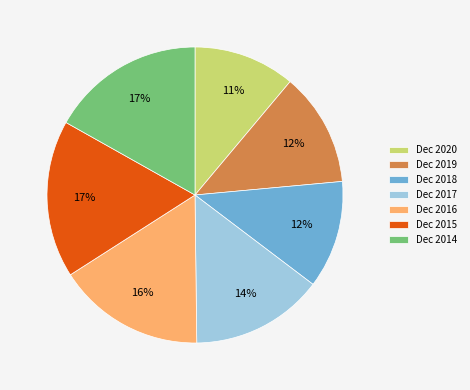

To the nearest percent, what is the difference between the largest and smallest slice percentages?

6%